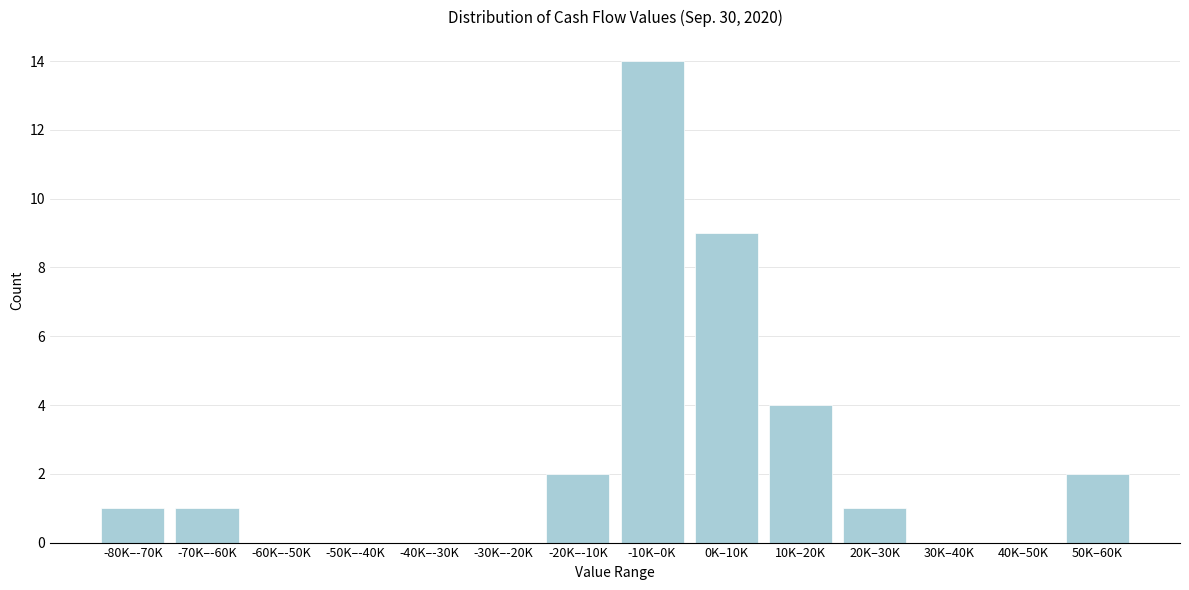

Reading left to right, extract all data points from this chart.

-80K–-70K=1	-70K–-60K=1	-60K–-50K=0	-50K–-40K=0	-40K–-30K=0	-30K–-20K=0	-20K–-10K=2	-10K–0K=14	0K–10K=9	10K–20K=4	20K–30K=1	30K–40K=0	40K–50K=0	50K–60K=2